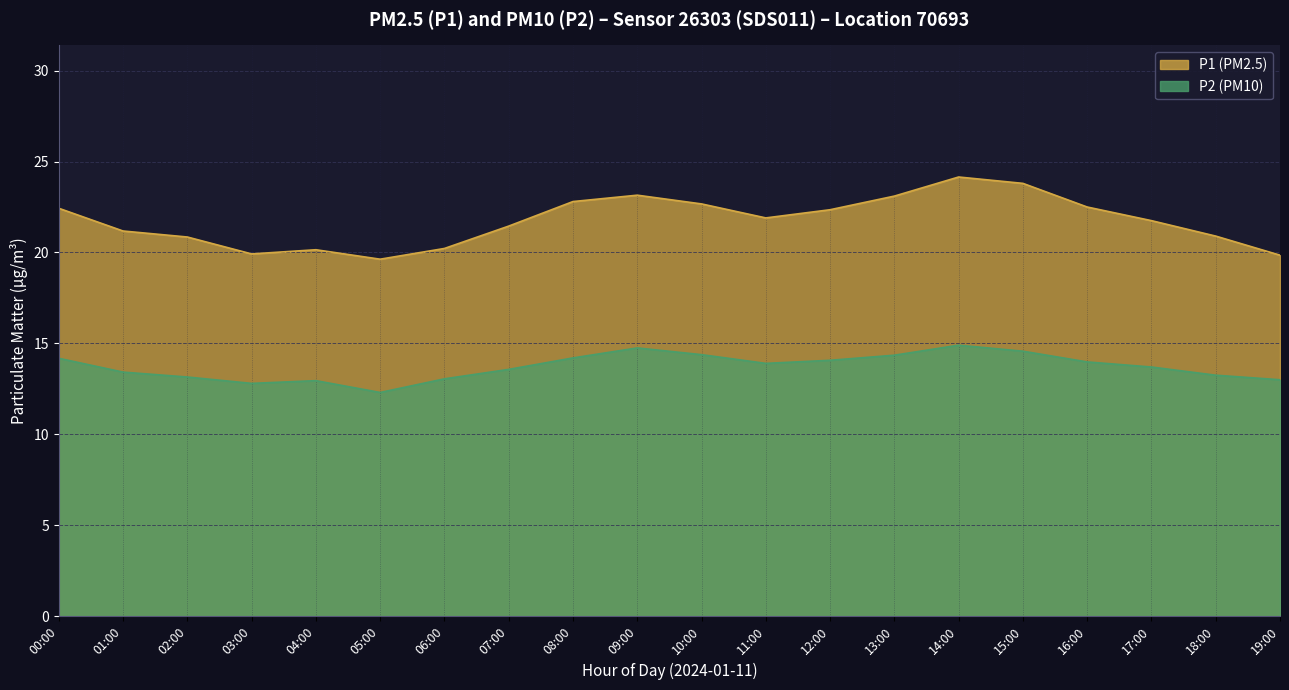

What is the lowest value of the P1 series?

19.6